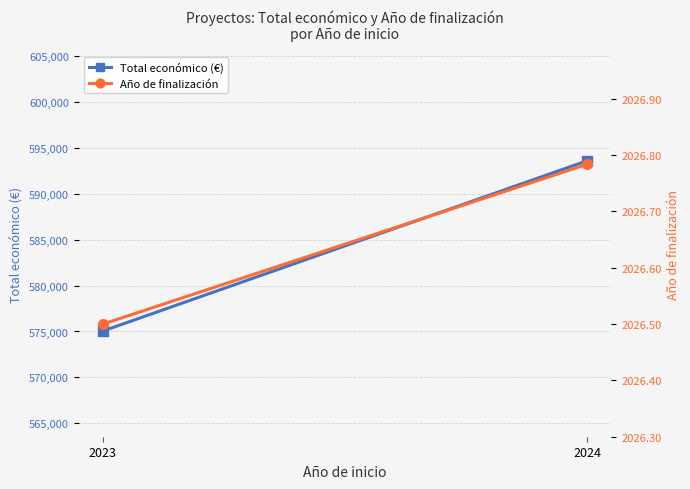

What is the average value of the Año de finalización series?

2026.6